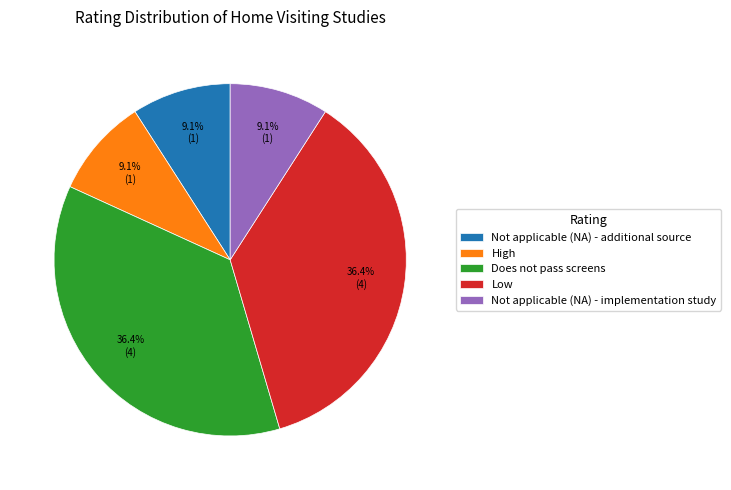

To the nearest percent, what is the average slice percentage?

20%